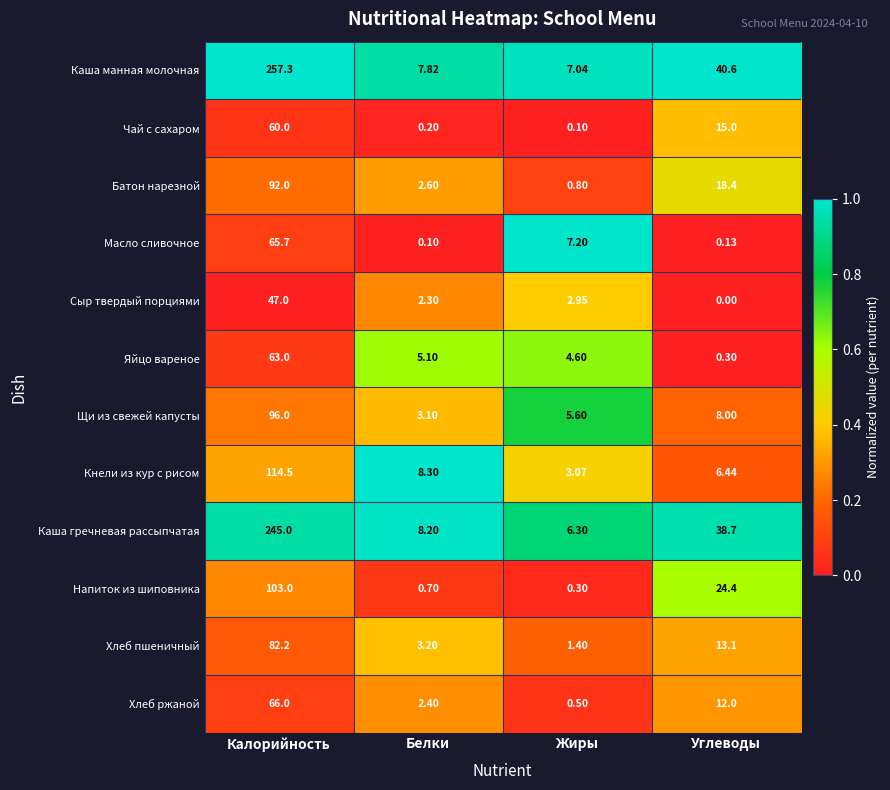

List the labels in order of Каша манная молочная value, smallest first.

Жиры, Белки, Углеводы, Калорийность